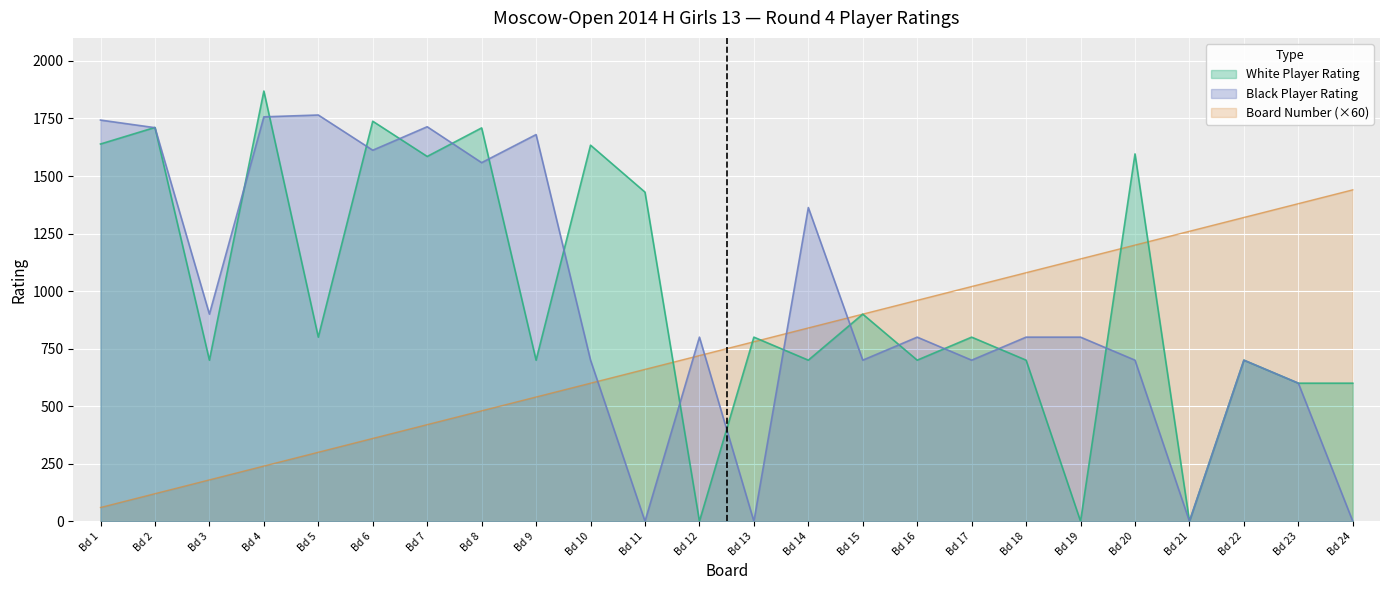

What is the total value across all series at Bd 14?

2903